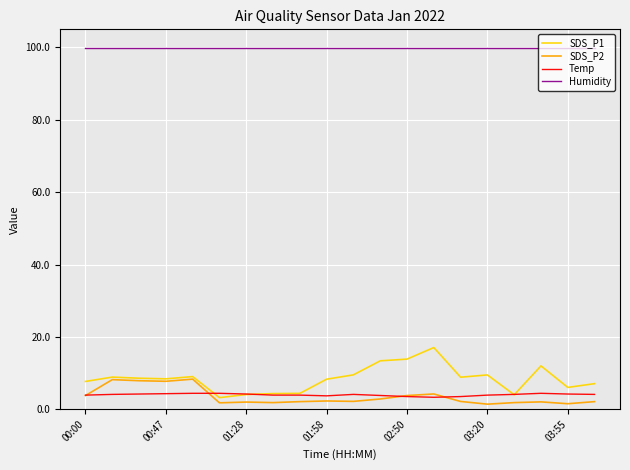

What is the maximum value shown in the chart?

99.9